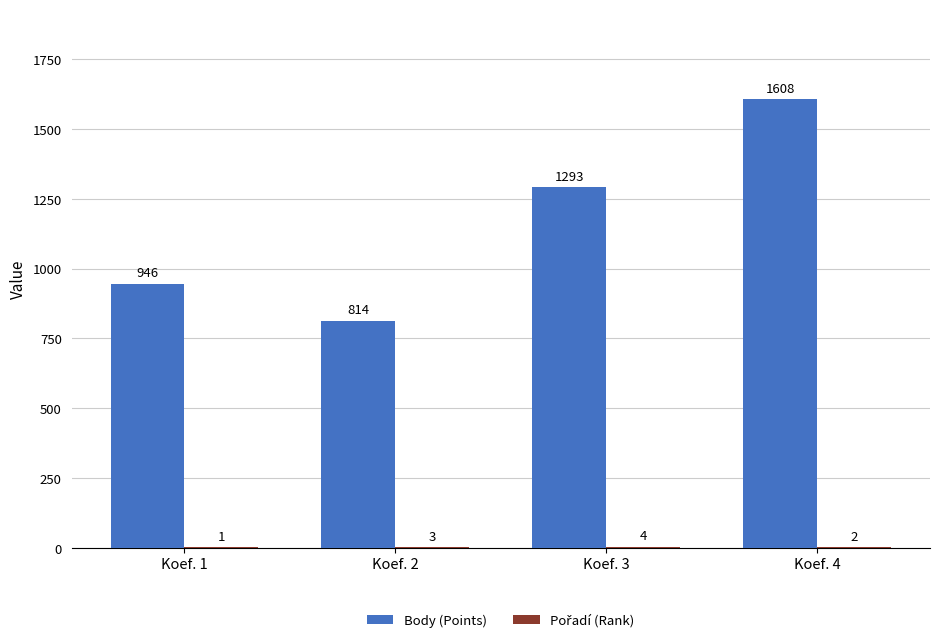

At which label does Body (Points) reach its peak?

Koef. 4